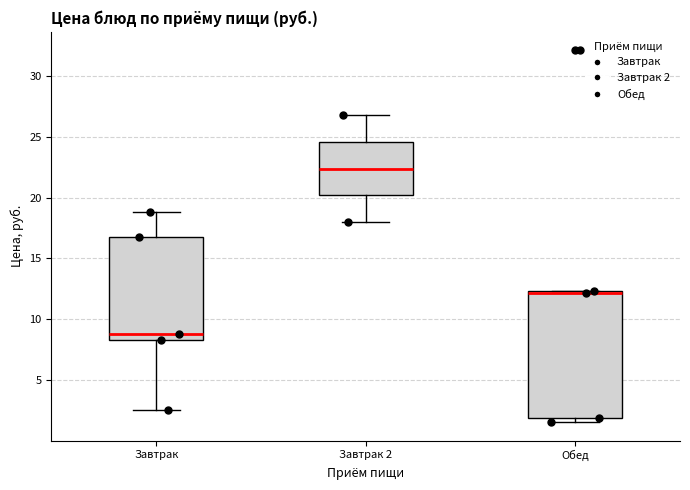

Reading left to right, read every box against the y-axis: the position of its median line, the range the box covers, and the ends of its whiskers. The values are not printed on the chart, so give them approximately, as read against the axis.

Завтрак: median 9.0, box 8.5 to 17.0, whiskers 2.5 to 19.0
Завтрак 2: median 22.5, box 20.0 to 24.5, whiskers 18.0 to 27.0
Обед: median 12.0 (drawn on the box's upper edge), box 2.0 to 12.5, whiskers 1.5 to 12.5